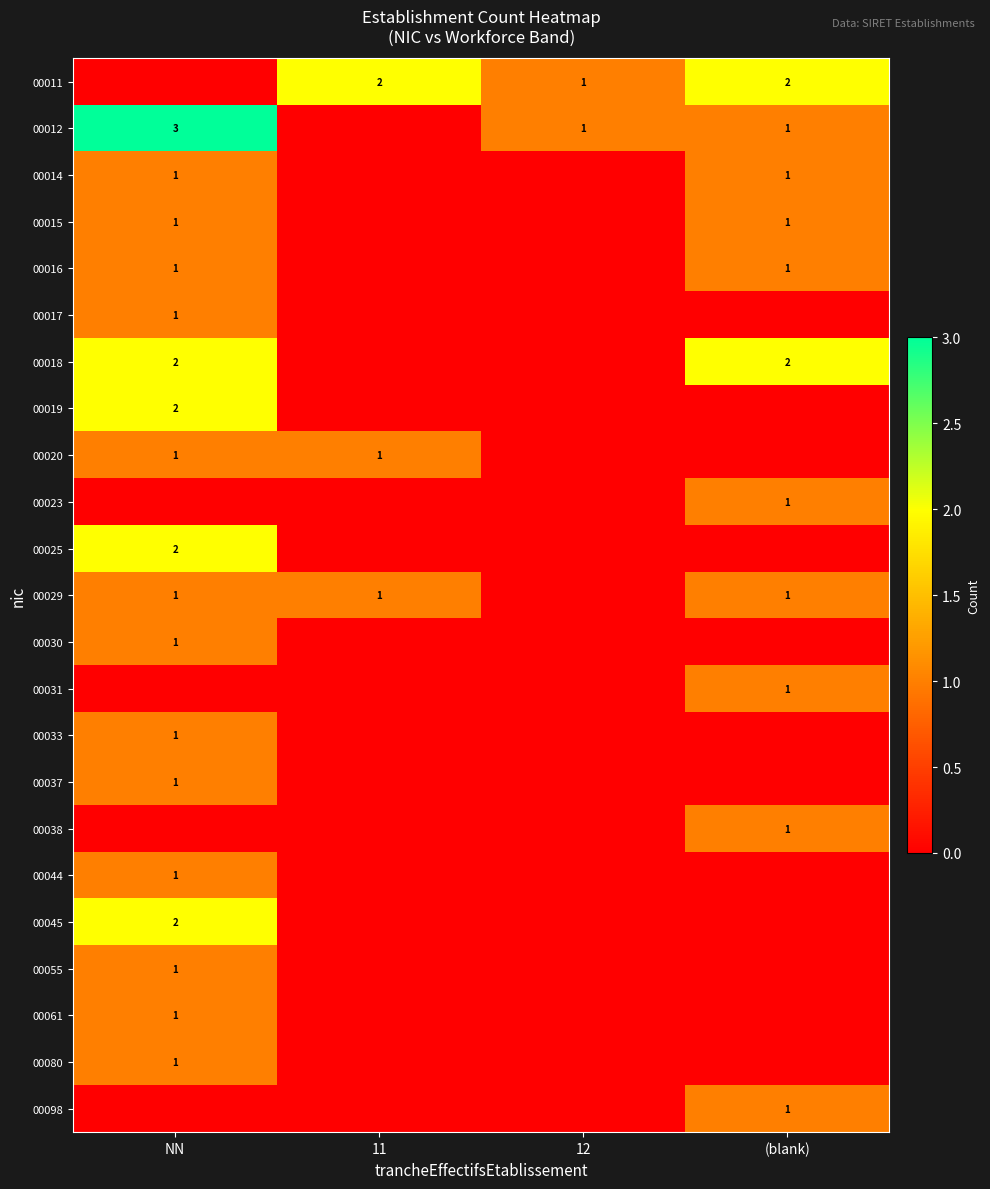

The 00015 series shows 1 at (blank). True or false?

True